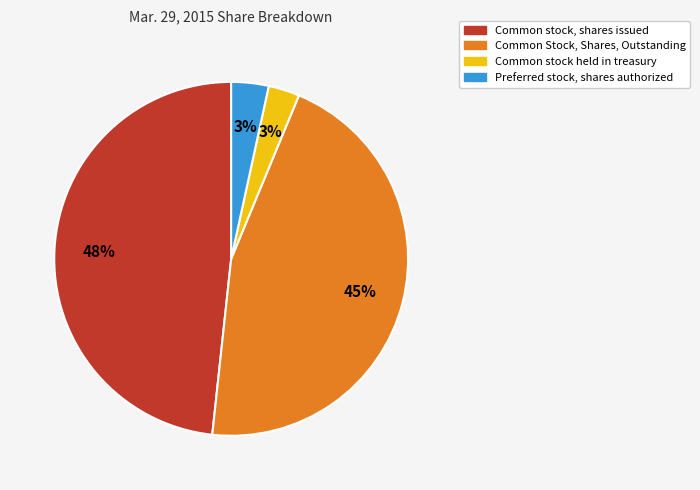

To the nearest percent, what is the difference between the largest and smallest slice percentages?

45%